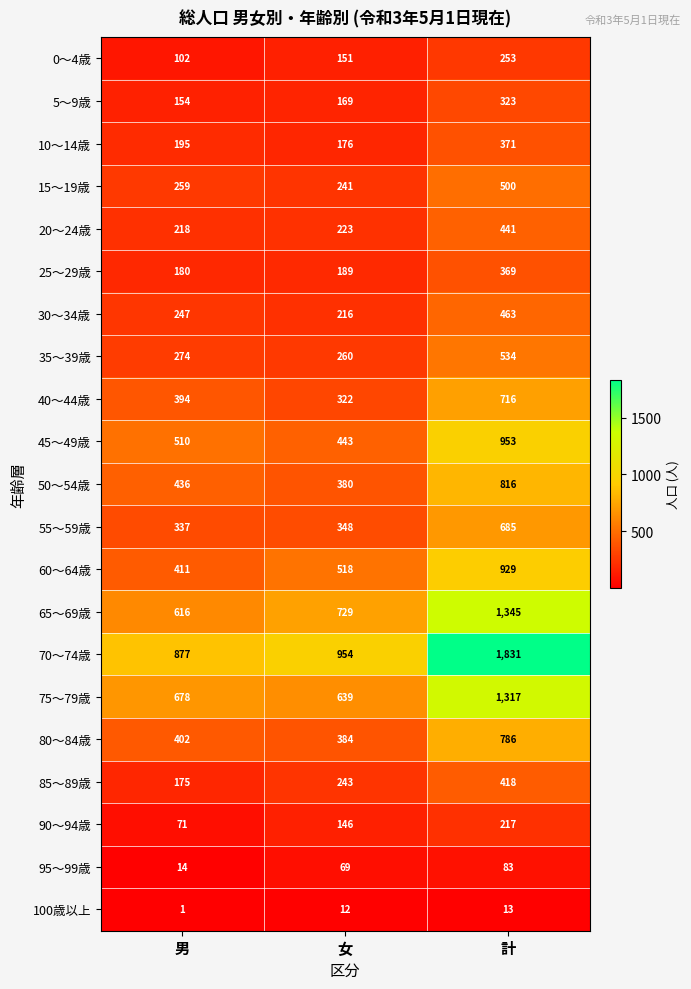

What is the spread (max minus min) of values at 女?

942